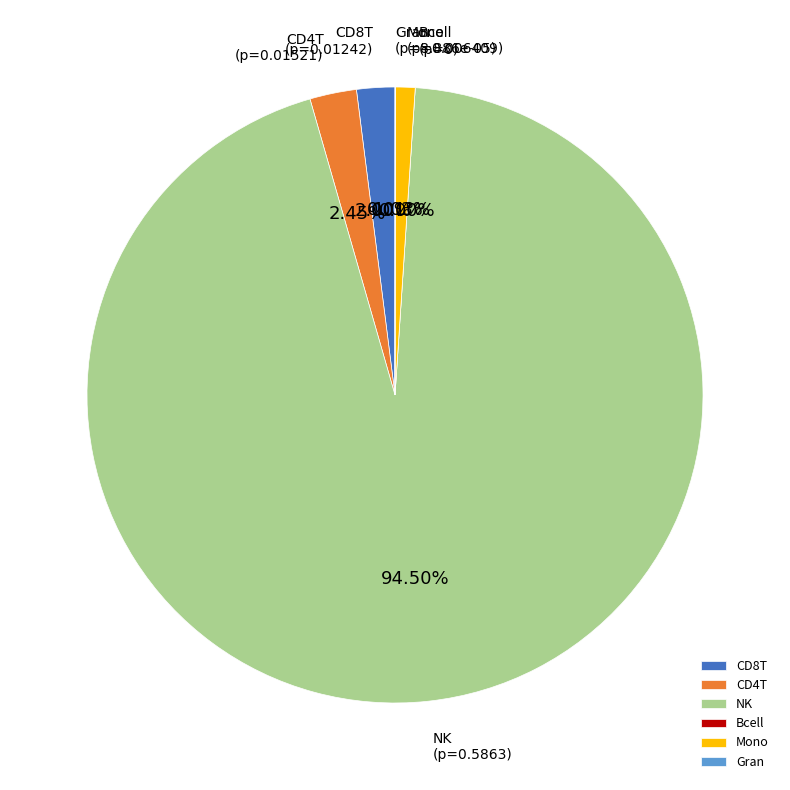

Combined, do CD8T and Bcell account for over 50%?

No